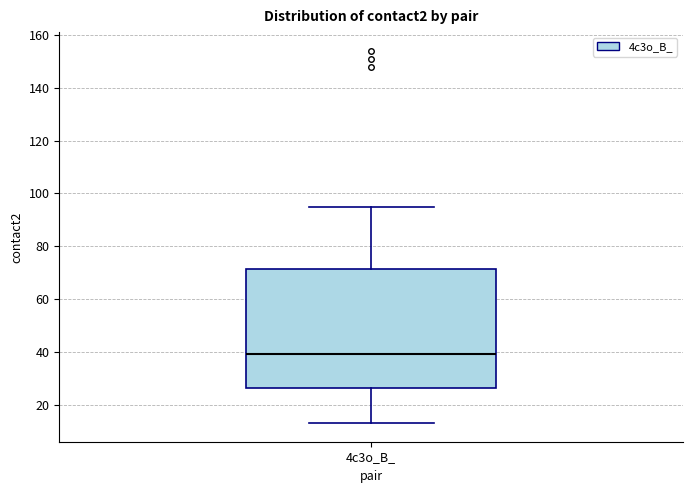

Where does the lower whisker of the box for 4c3o_B_ end on the y-axis? The values are not printed on the chart, so give them approximately, as read against the axis.

14